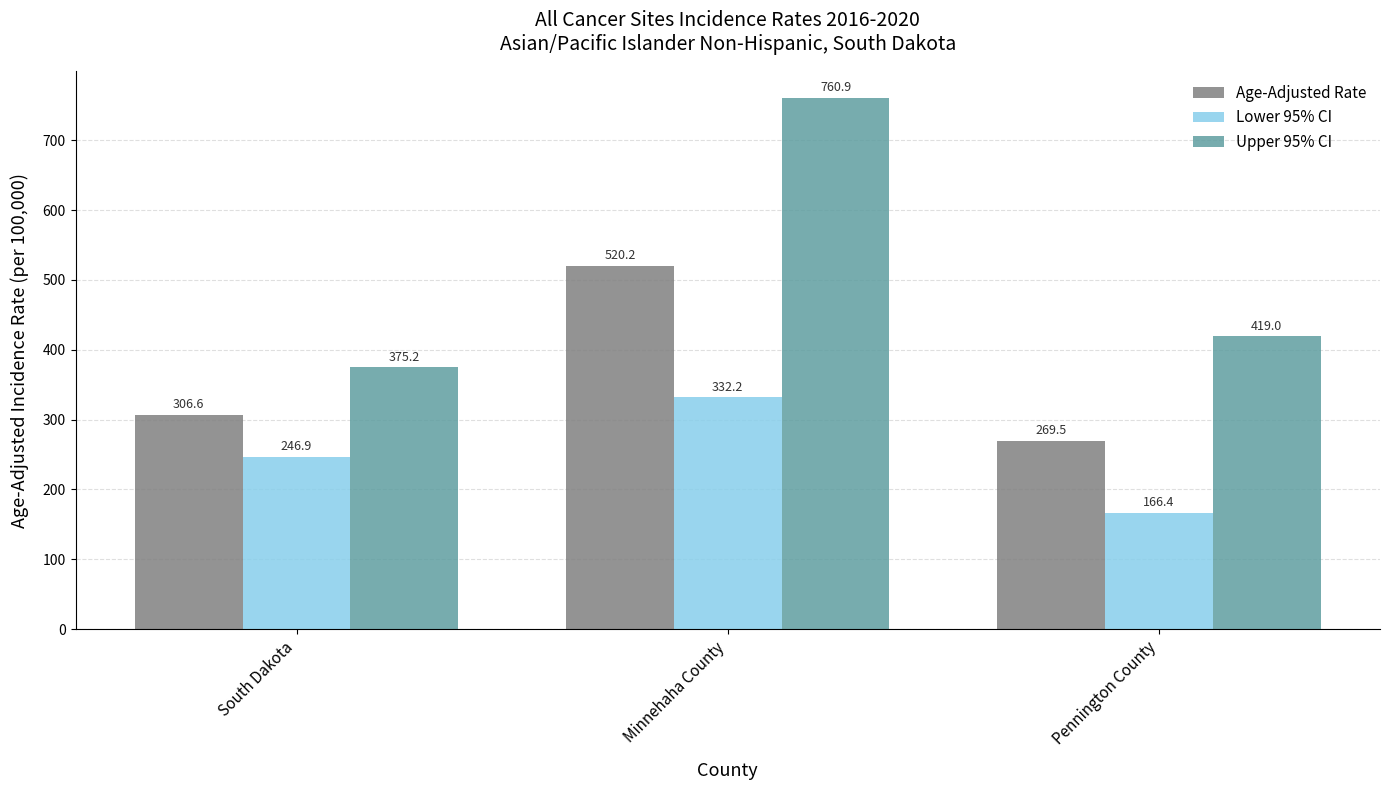

At which label does Lower 95% CI first exceed 246?

South Dakota